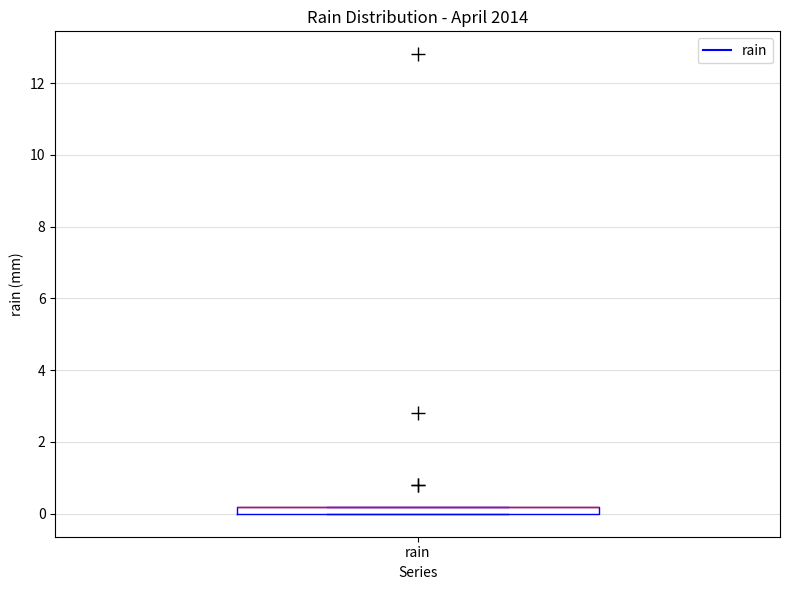

Where is the upper edge of the box for rain on the y-axis? The values are not printed on the chart, so give them approximately, as read against the axis.

0.2